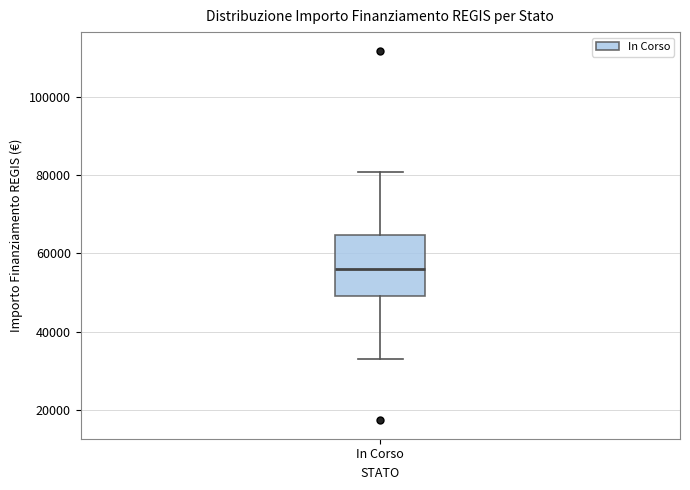

Transcribe this box plot: give where the median line is, the range the box spans, and where the two whiskers end, as read against the y-axis. The values are not printed on the chart, so give them approximately, as read against the axis.

median 56000, box 50000 to 64000, whiskers 32000 to 80000